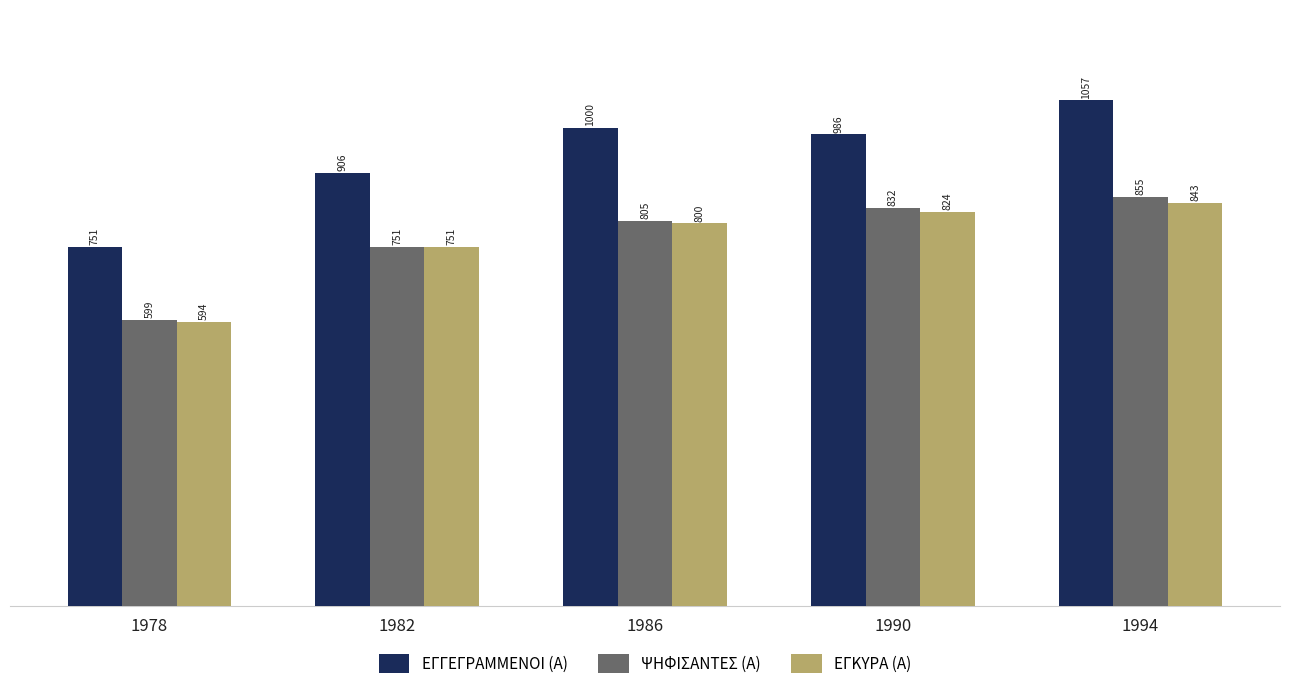

List the series in order of their peak value, lowest first.

ΕΓΚΥΡΑ (Α), ΨΗΦΙΣΑΝΤΕΣ (Α), ΕΓΓΕΓΡΑΜΜΕΝΟΙ (Α)